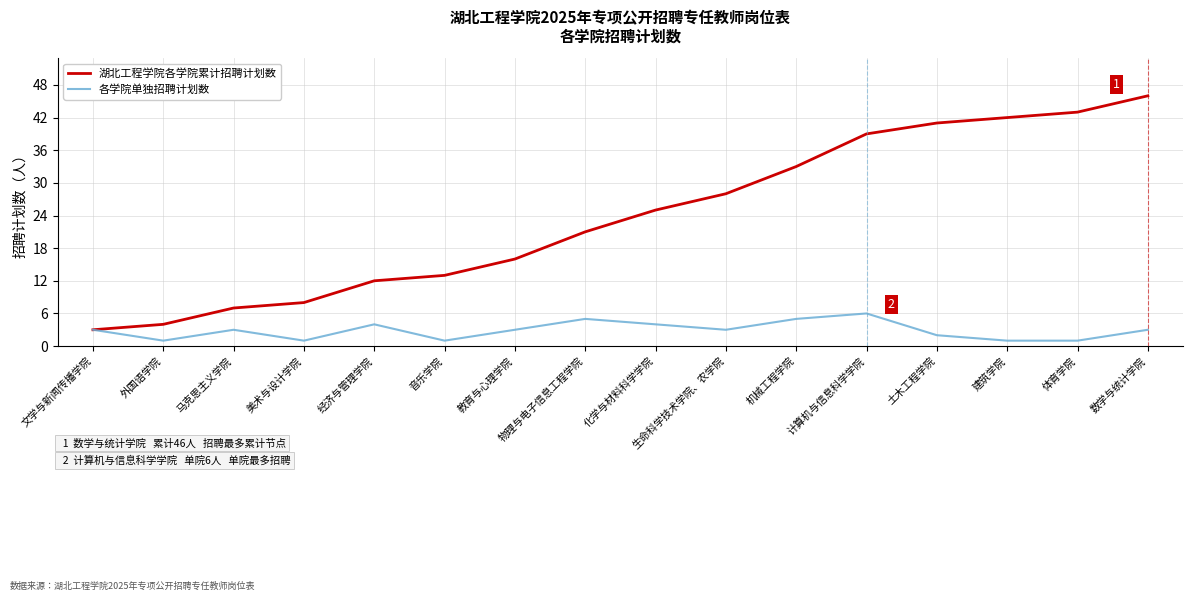

What is the maximum value for 湖北工程学院各学院累计招聘计划数?

46